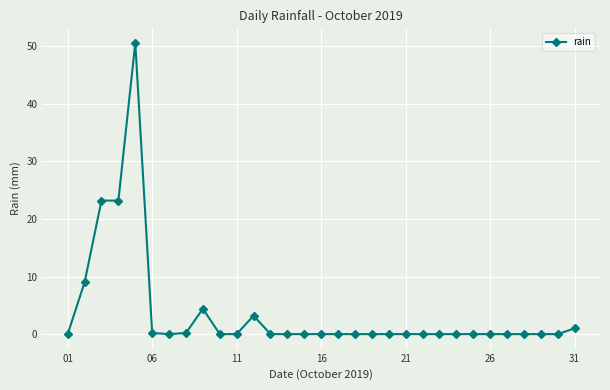

True or false: the data has more than 1 interior local peaks.

True